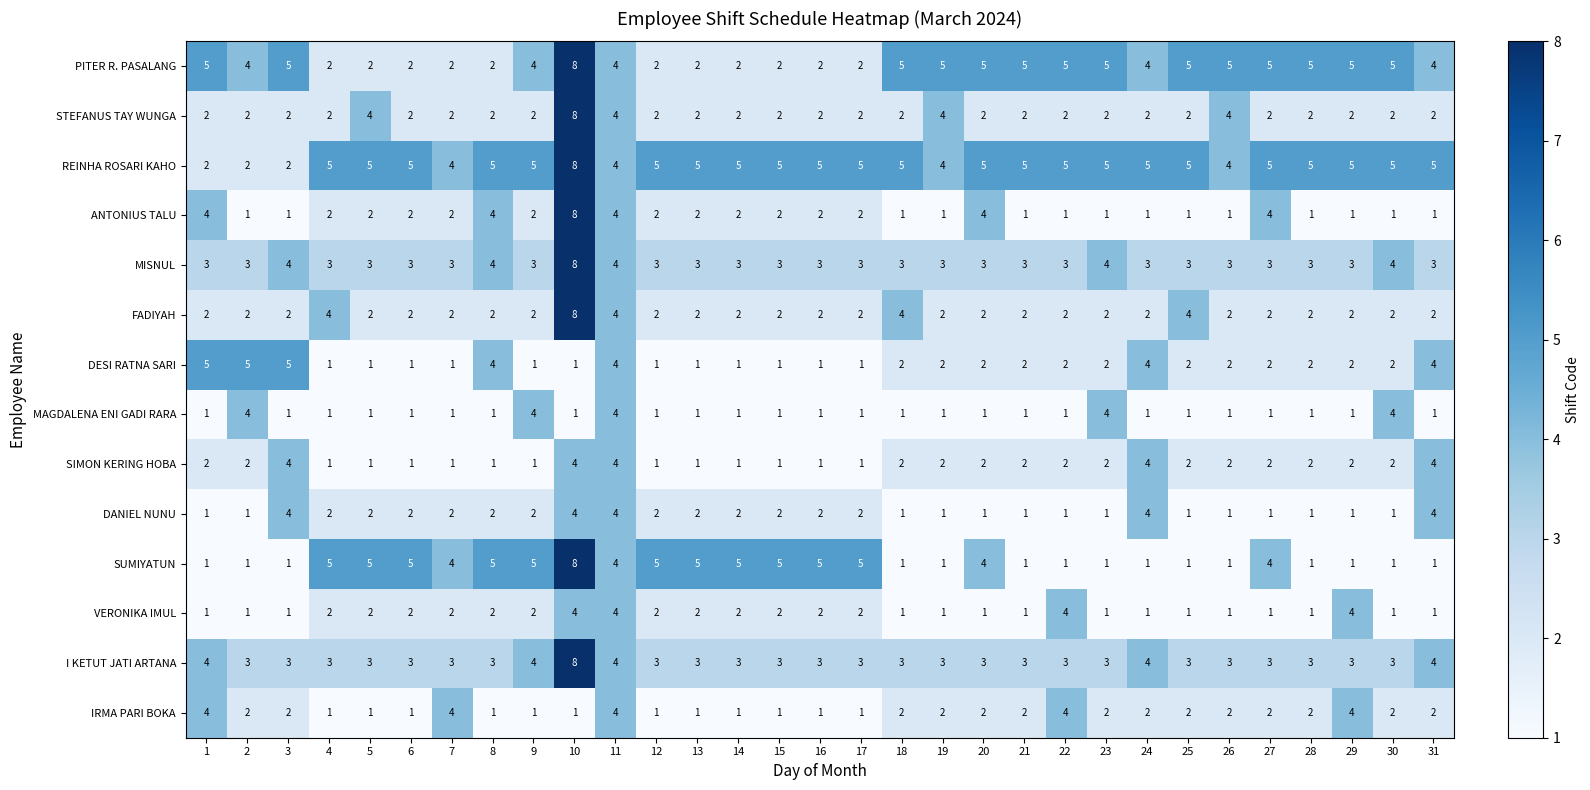

What is the difference between the highest and lowest values at 14?

4